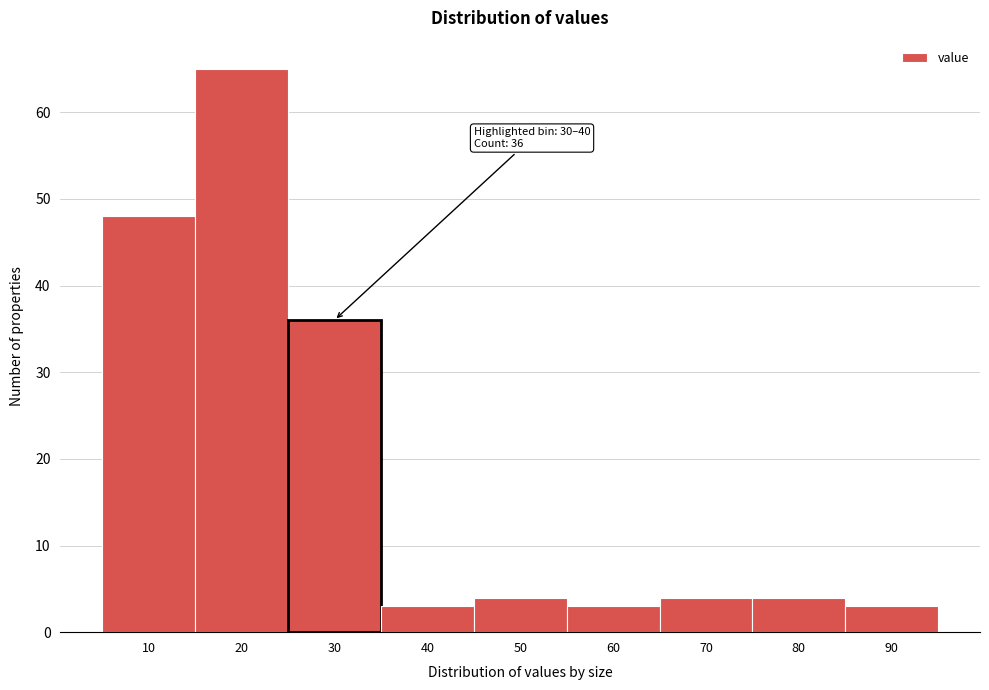

Reading left to right, extract all data points from this chart.

48	65	36	3	4	3	4	4	3